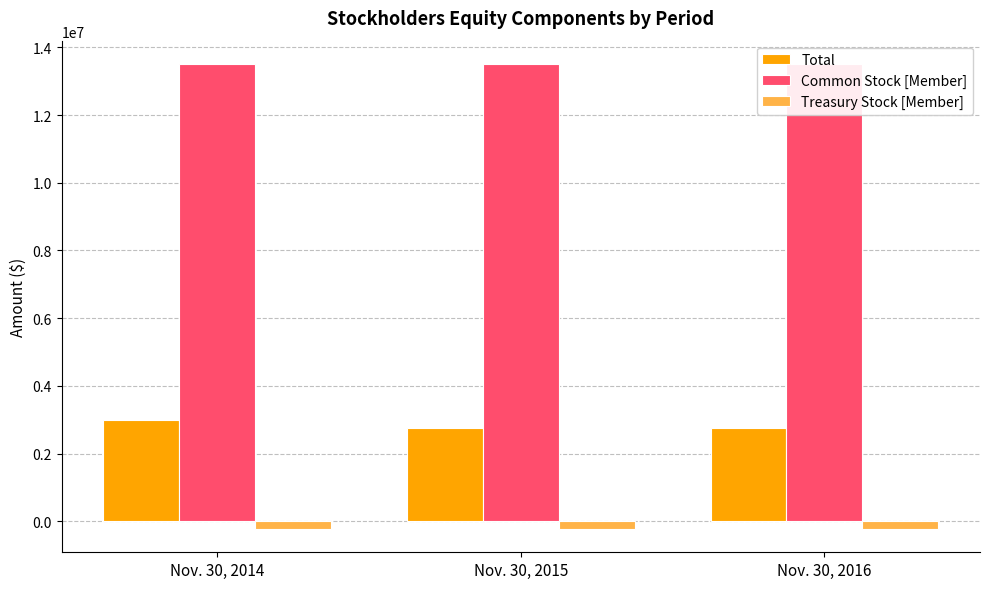

What is the average value of the Total series?

2839576